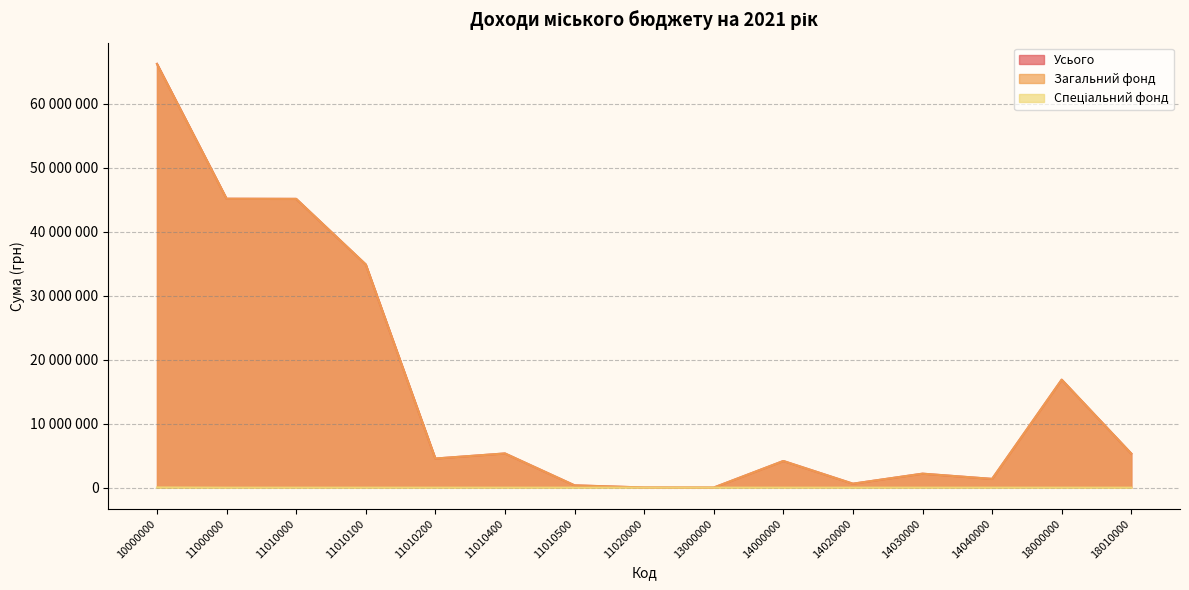

How many lines are shown in the chart?

3